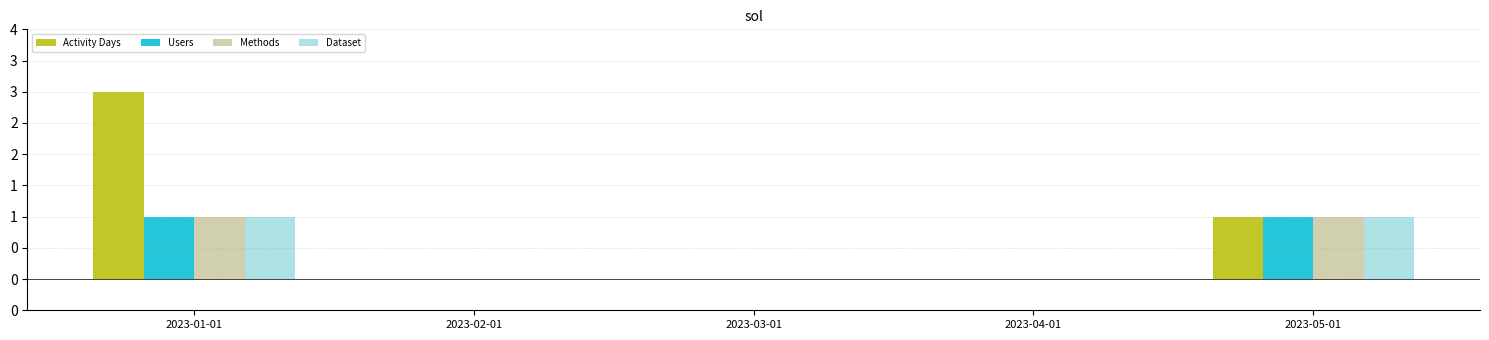

Which category has the highest value across all series?

2023-01-01